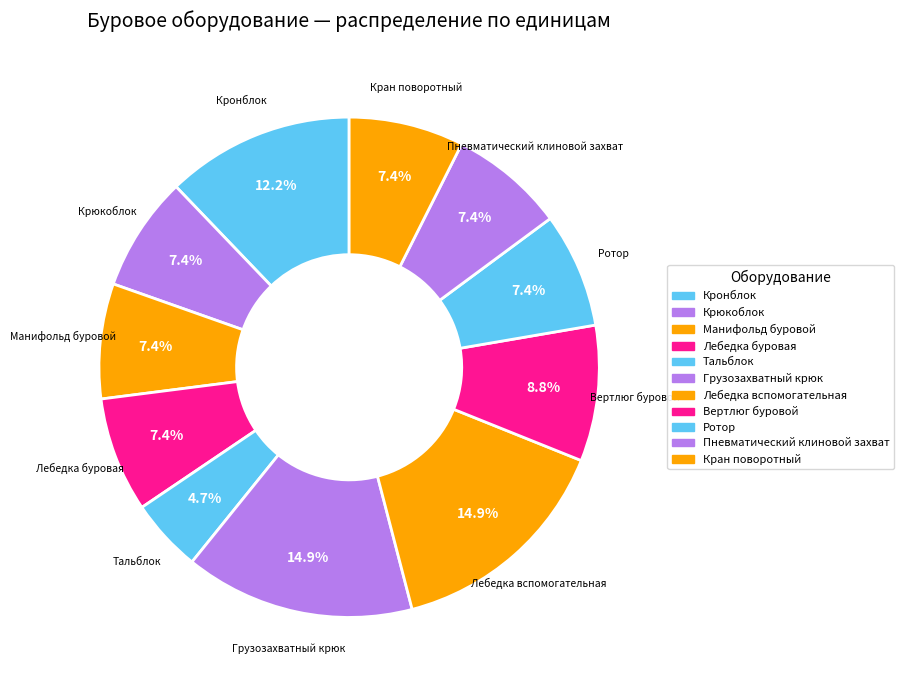

Between Лебедка вспомогательная and Ротор, which is larger?

Лебедка вспомогательная